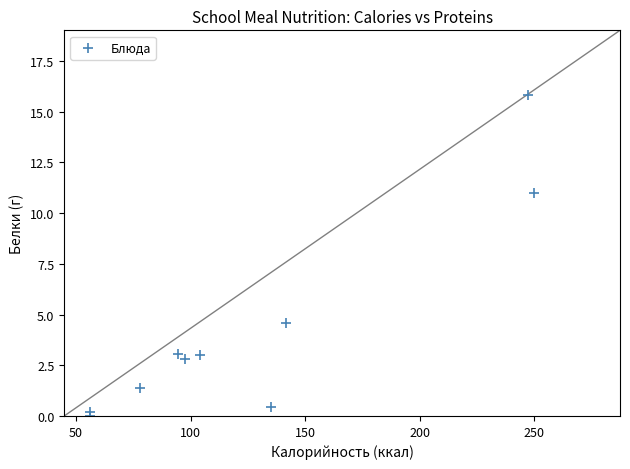

What Y value in the scatter plot is closest to 7?

4.6